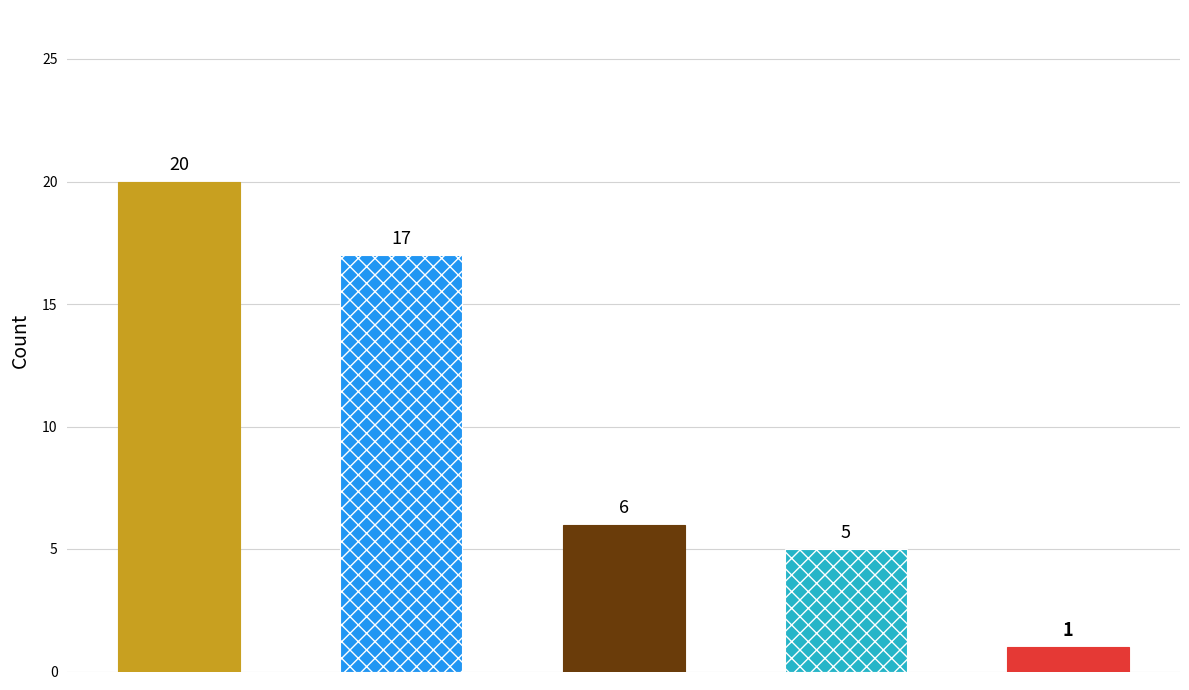

What is the ratio of the value at Hardcover to the value at Trade Paperback?

0.2